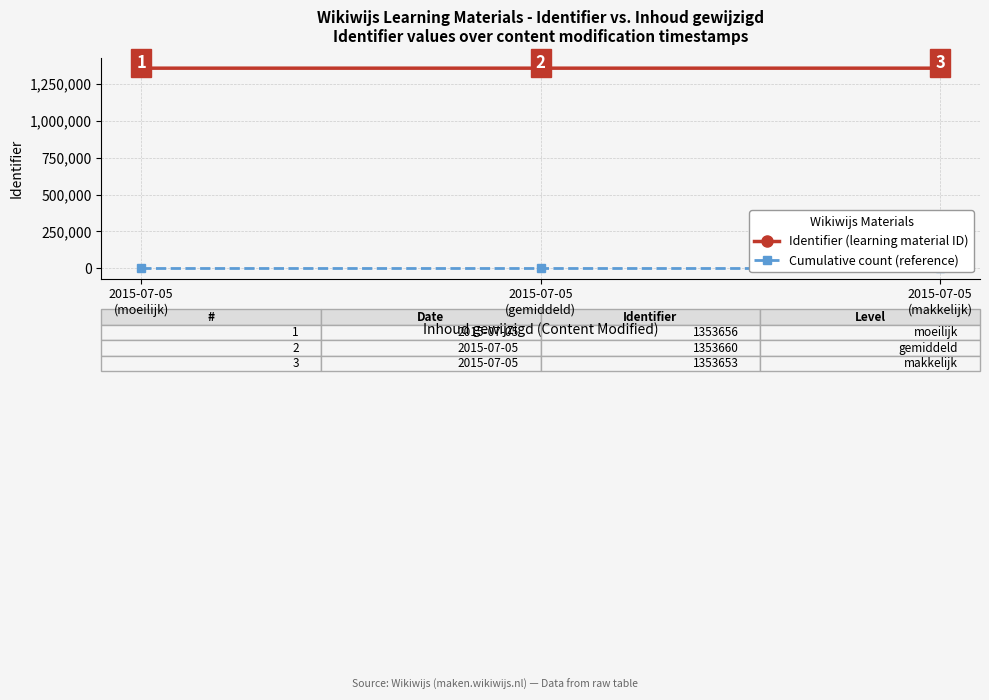

What position from the left is 2015-07-05
(makkelijk)?

3